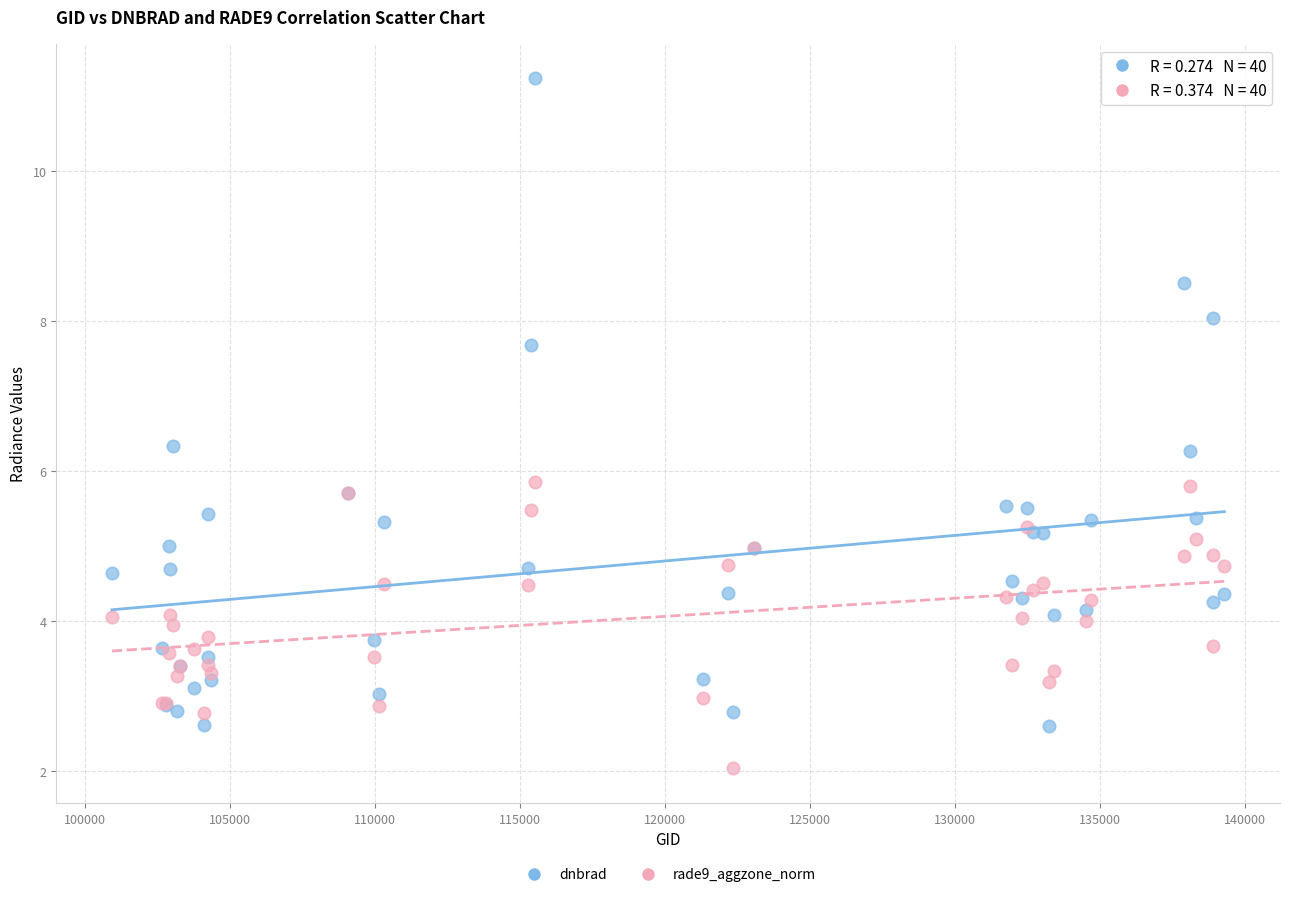

What is the X range (max minus min) for the scatter plot?

38353.0